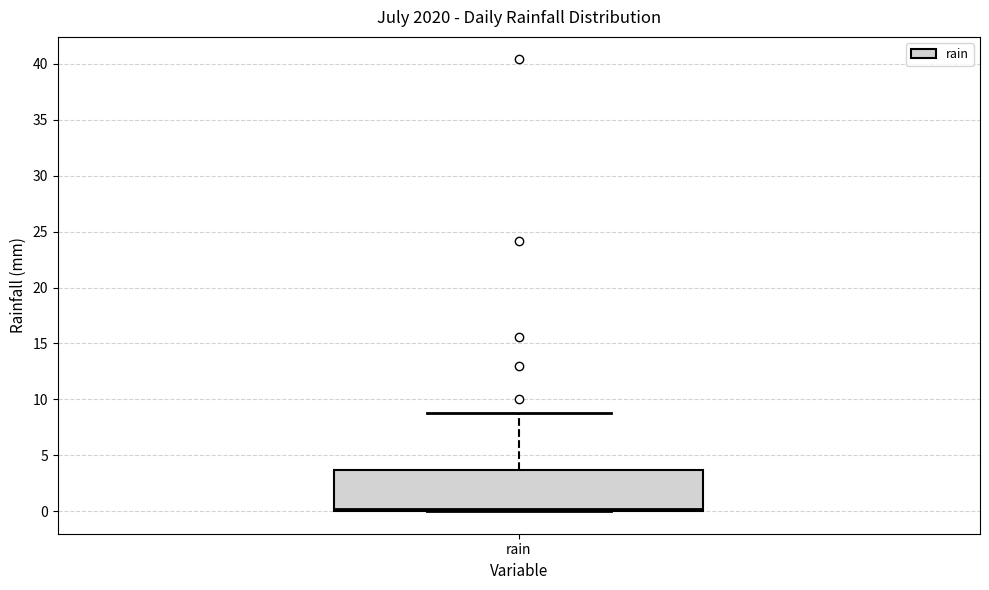

Read this box plot against the y-axis: the position of the median line, the range covered by the box, and the ends of both whiskers. The values are not printed on the chart, so give them approximately, as read against the axis.

median 0.0 (just above the box's lower edge), box 0.0 to 3.5, whiskers 0.0 to 9.0